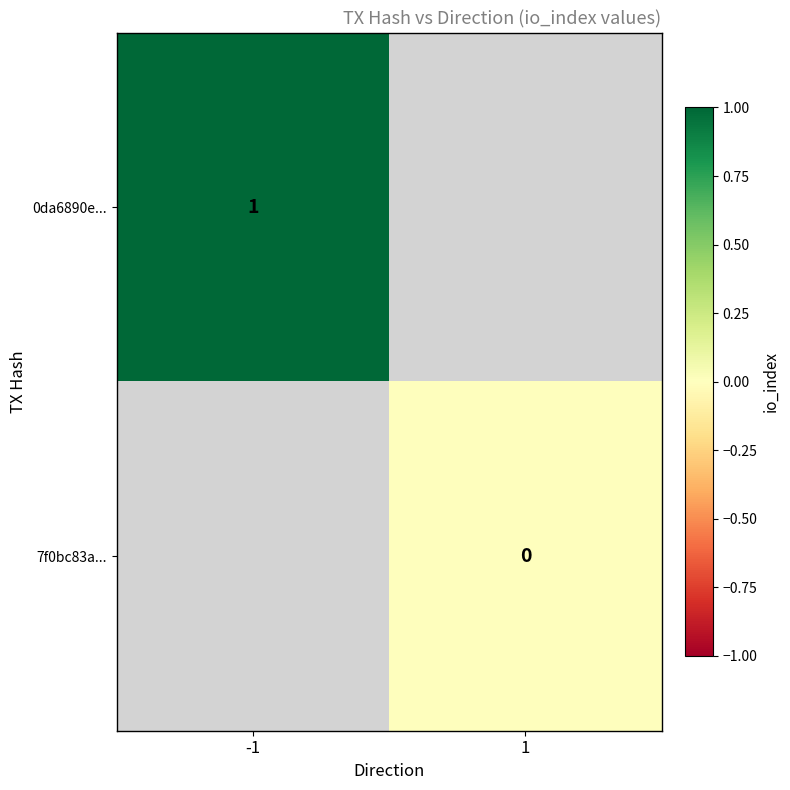

Which has a higher value, 1 or -1?

-1